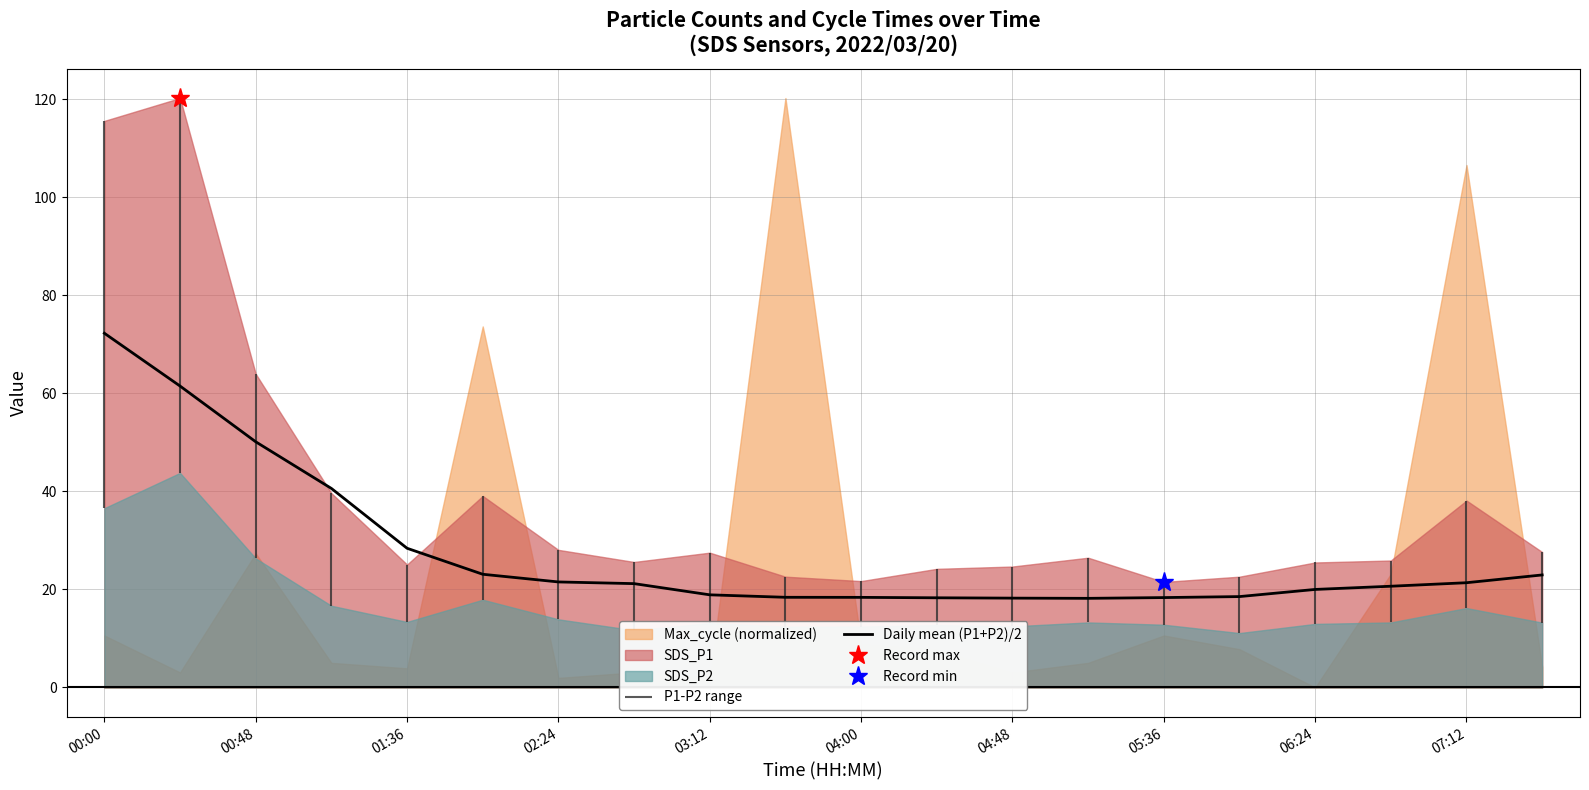

Which category has the highest value in the Daily mean (P1+P2)/2 series?

00:00